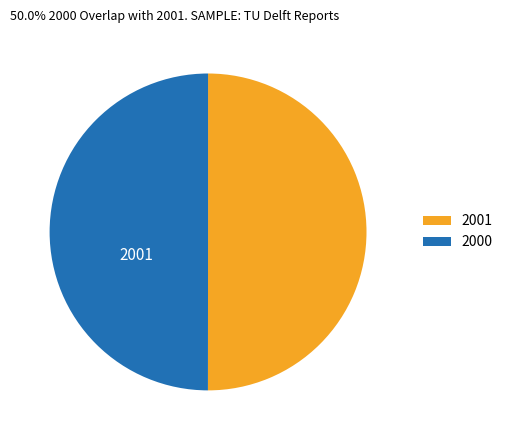

What is the ratio of the value at 2001 to the value at 2000?

1.0